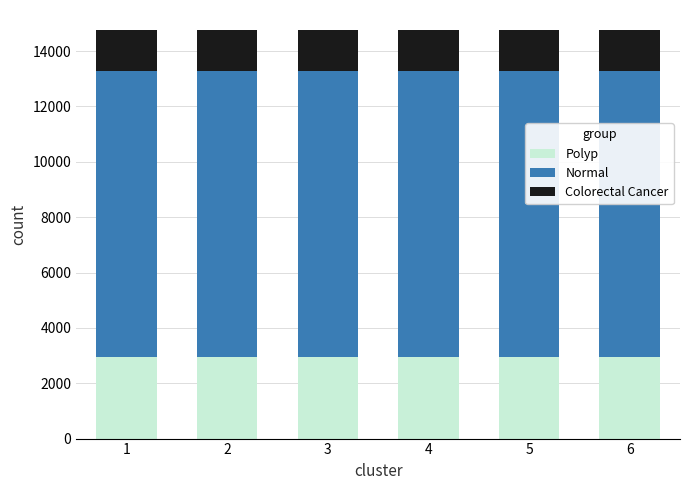

What are all the series names shown in the legend?

Polyp, Normal, Colorectal Cancer